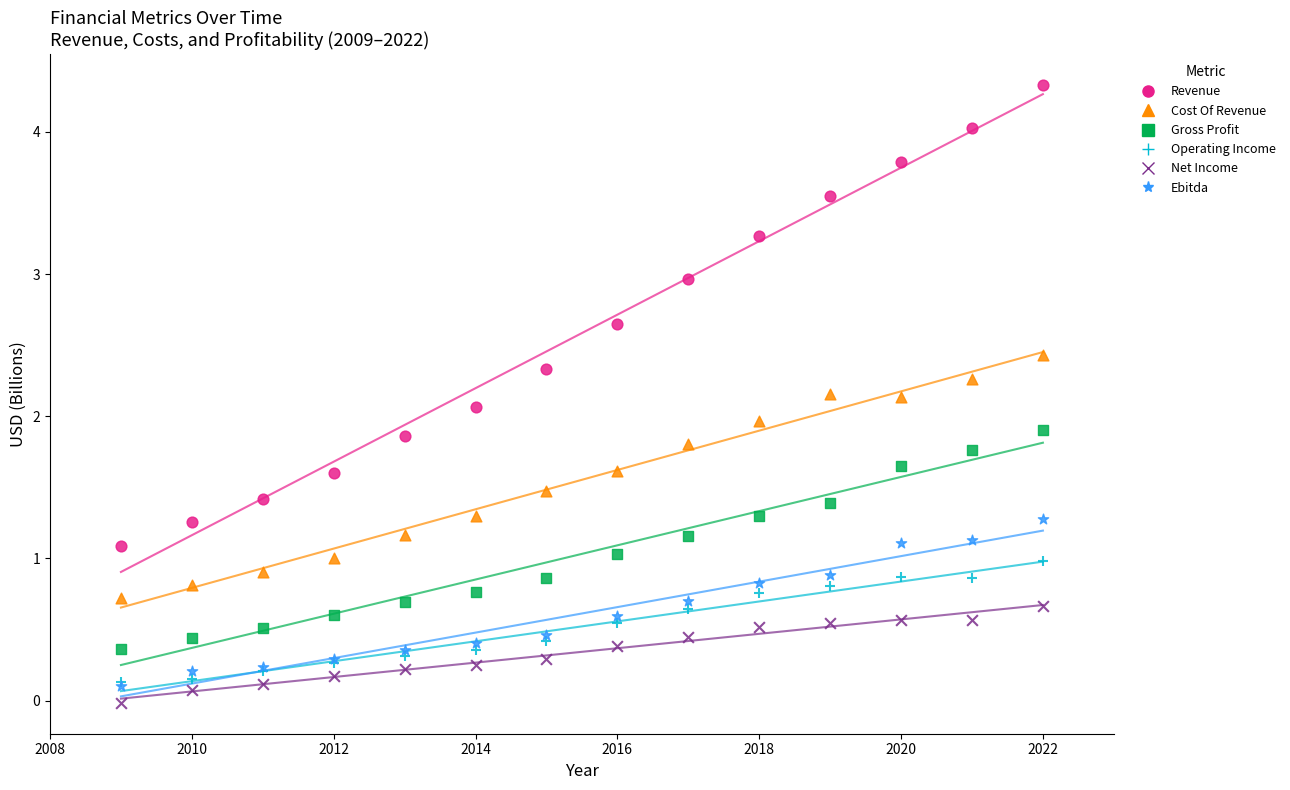

Which series contains the lowest Y value?

Net Income